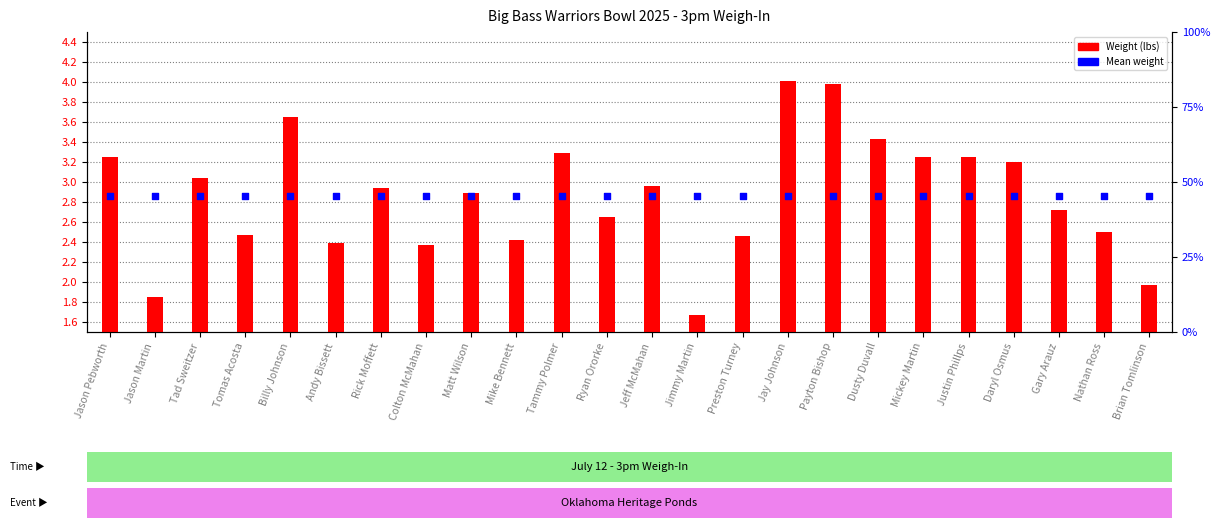

Which series has the widest spread of Y values?

Weight (lbs)